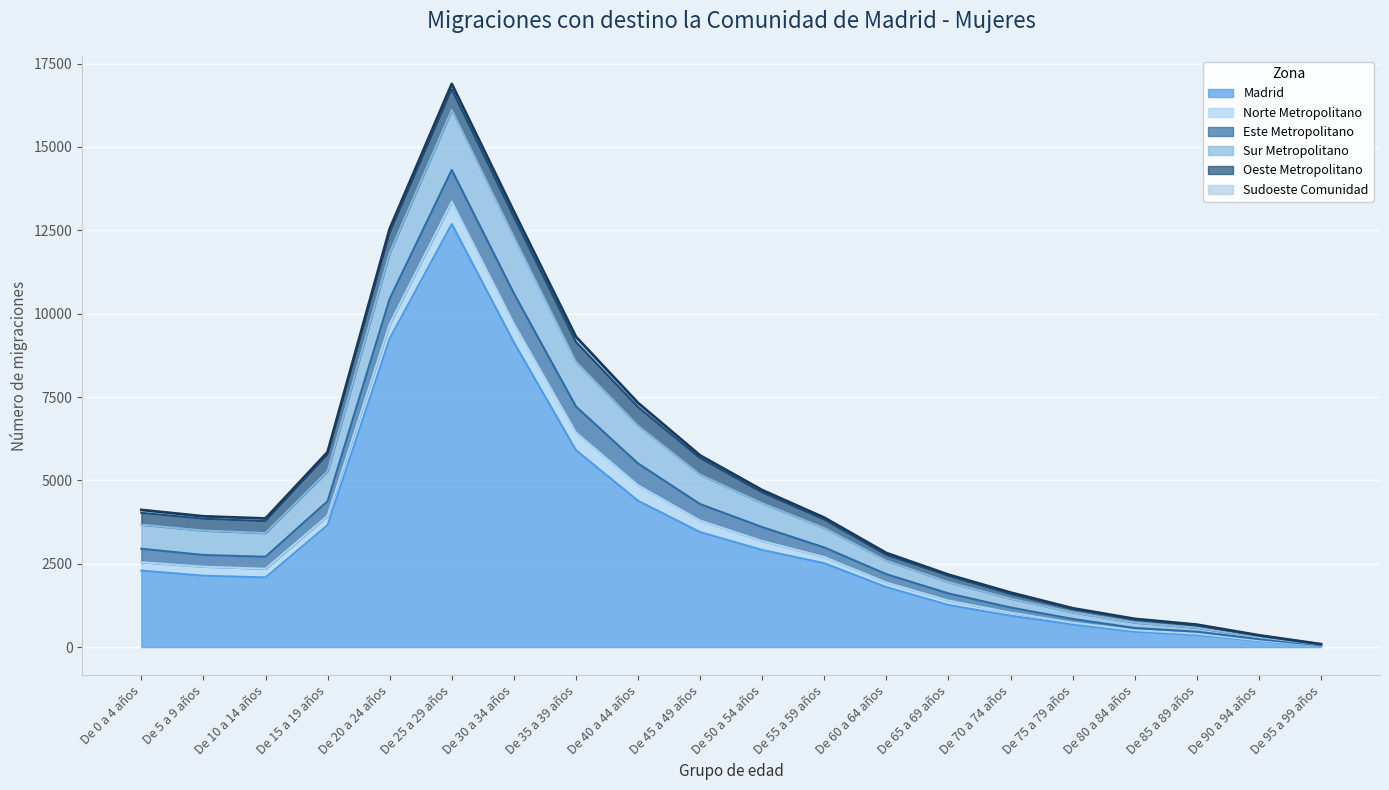

What is the value of the Norte Metropolitano point at the 7th from the left?

560